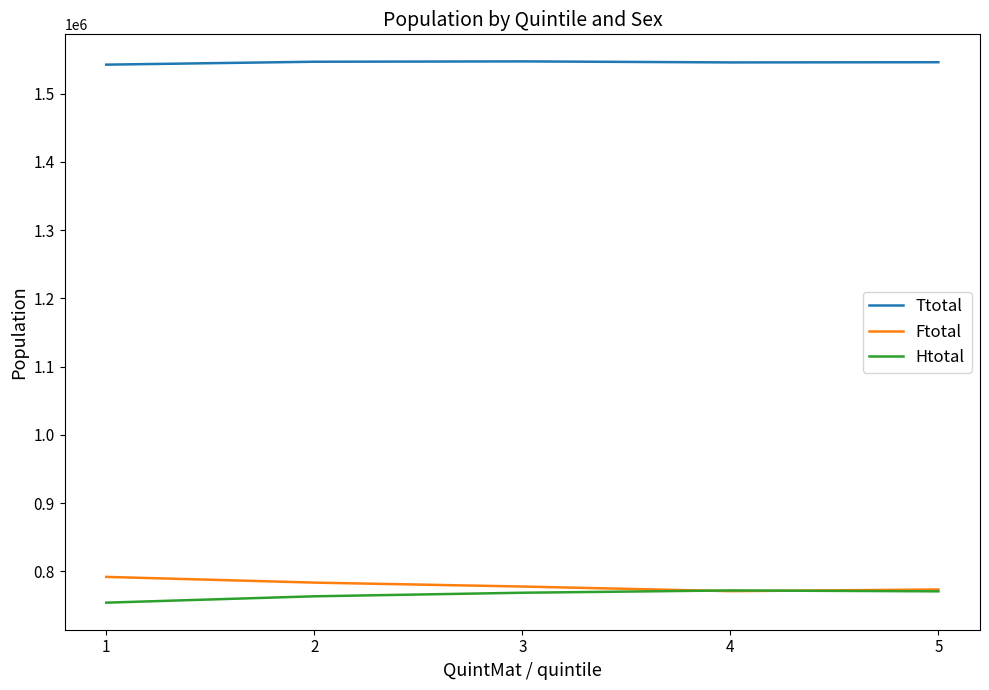

What is the spread (max minus min) of values at 5?

775300